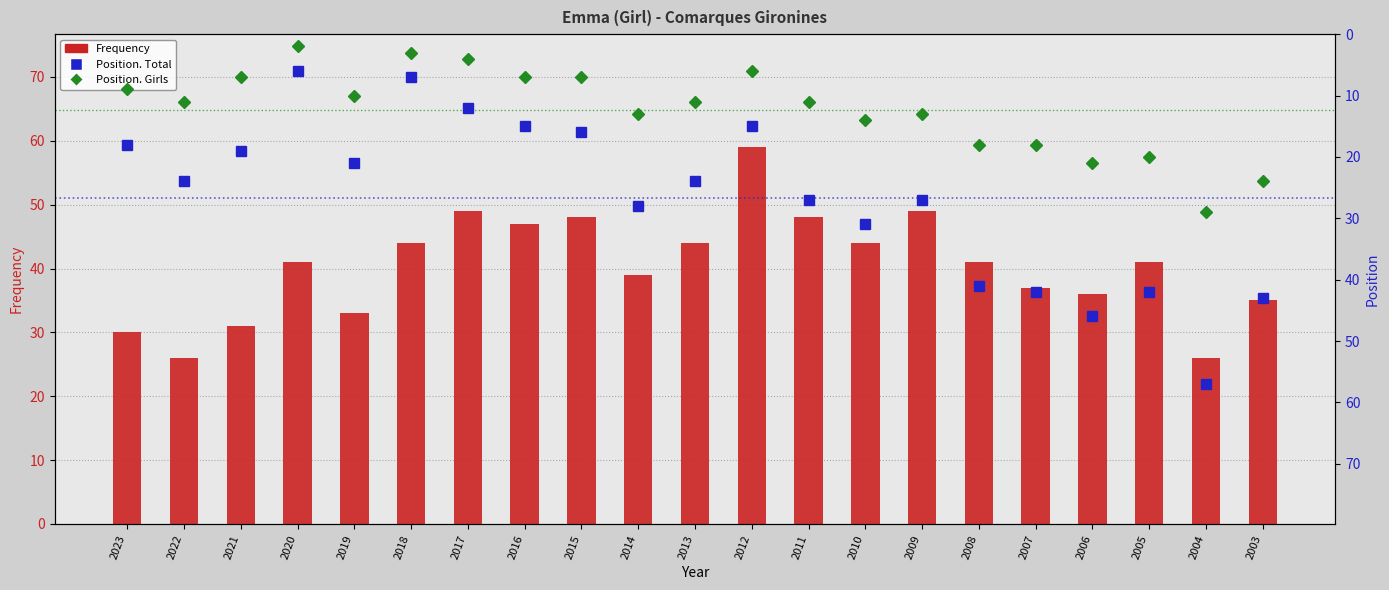

The Position. Girls series shows 2 at 2012. True or false?

False